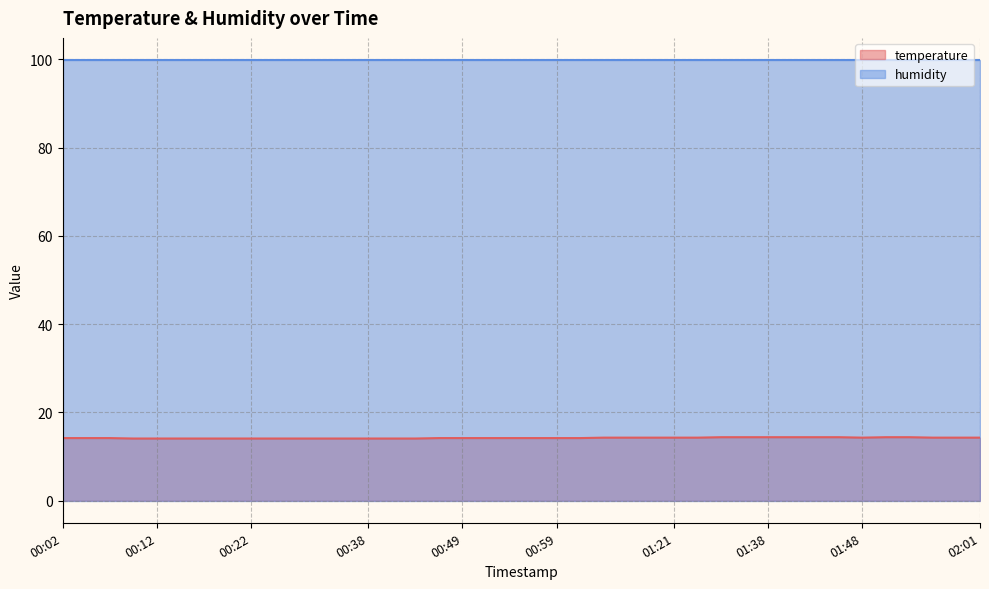

What is the minimum value shown in the chart?

14.1